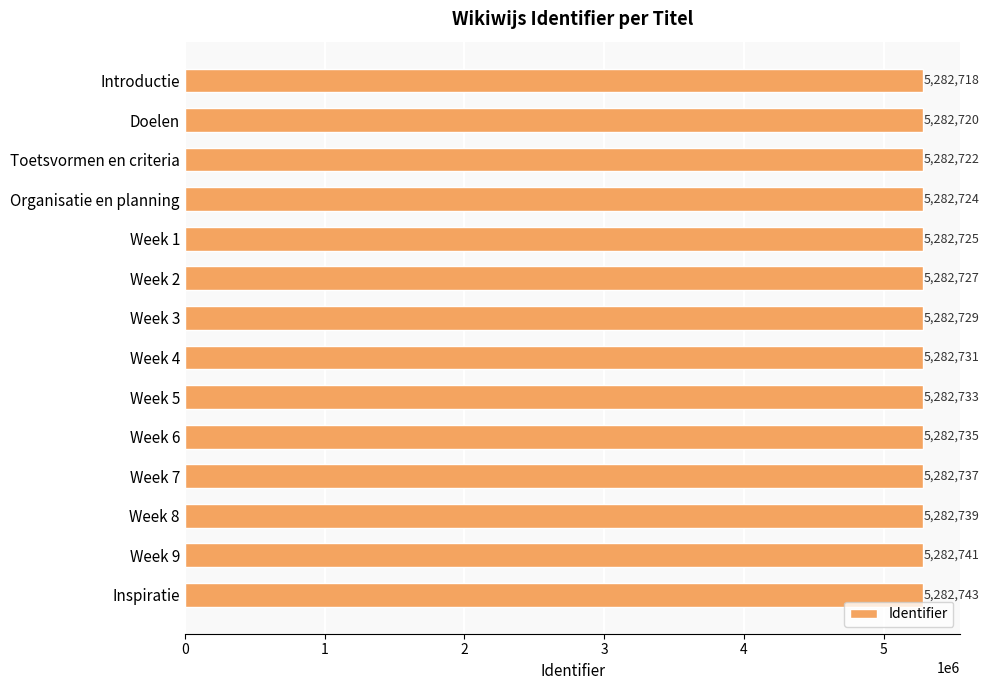

What is the average value?

5282730